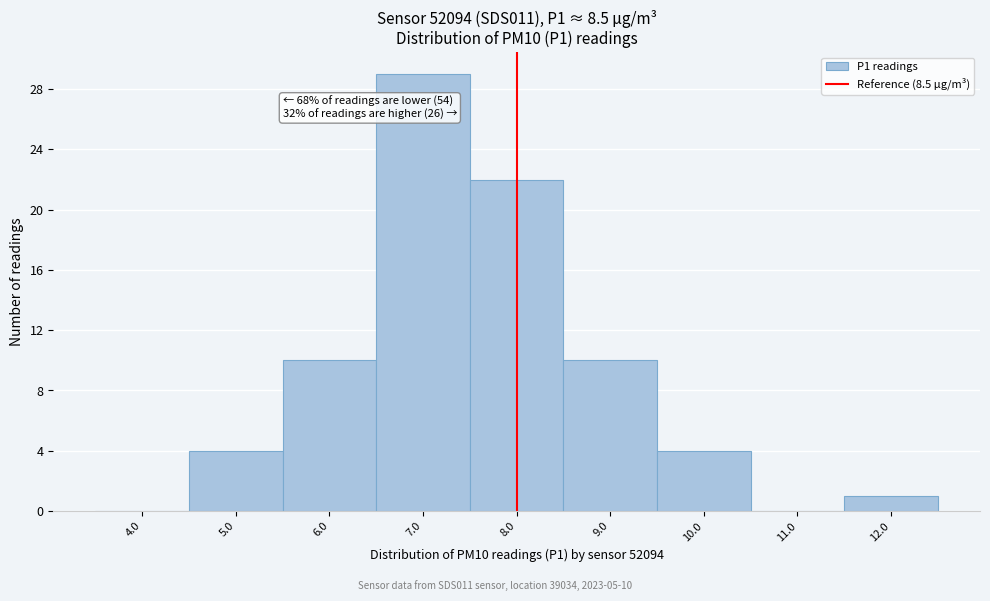

Reading left to right, extract all data points from this chart.

4.0=0	5.0=4	6.0=10	7.0=29	8.0=22	9.0=10	10.0=4	11.0=0	12.0=1